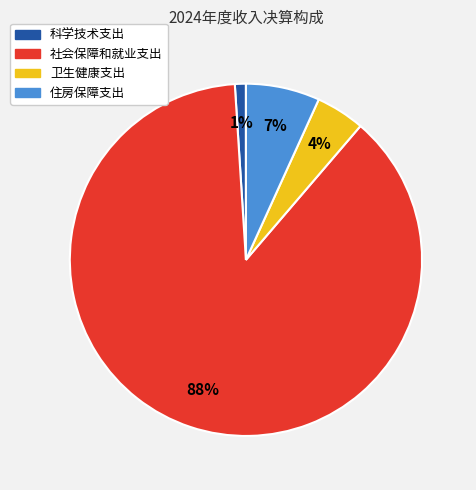

Combined, do 科学技术支出 and 社会保障和就业支出 account for over 50%?

Yes